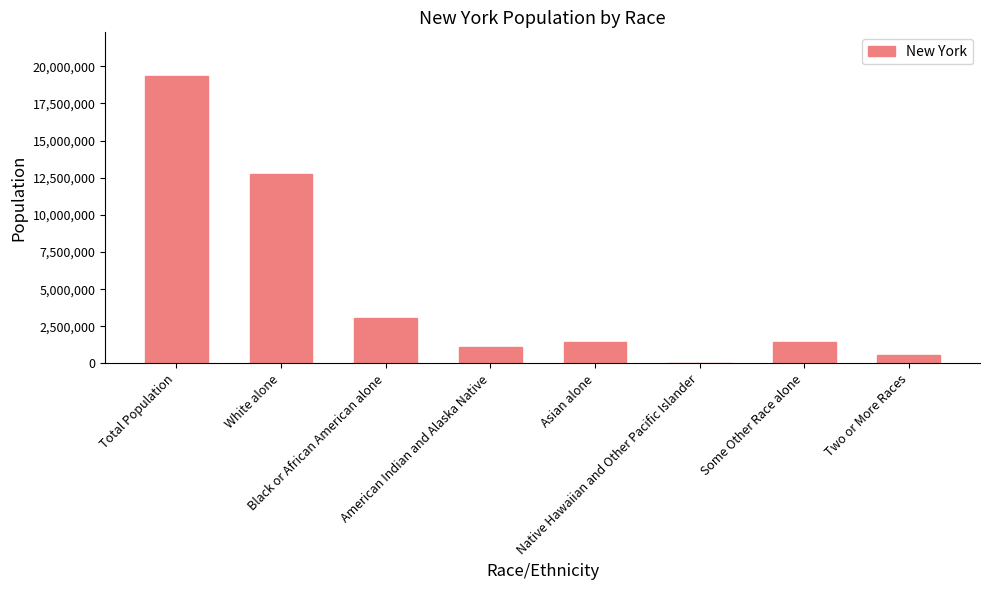

What is the maximum value shown in the chart?

19378102